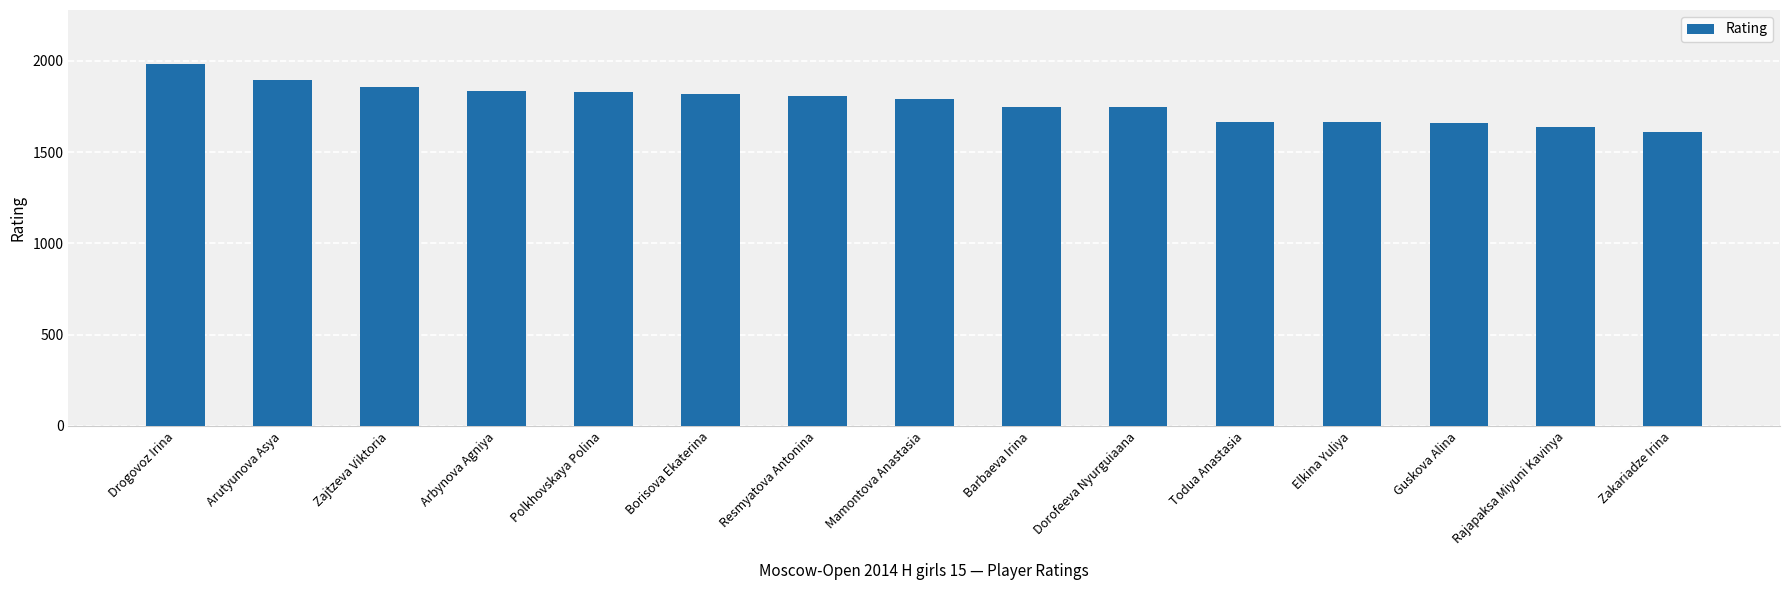

What value does the data have at Zakariadze Irina, to the nearest 10?

1610